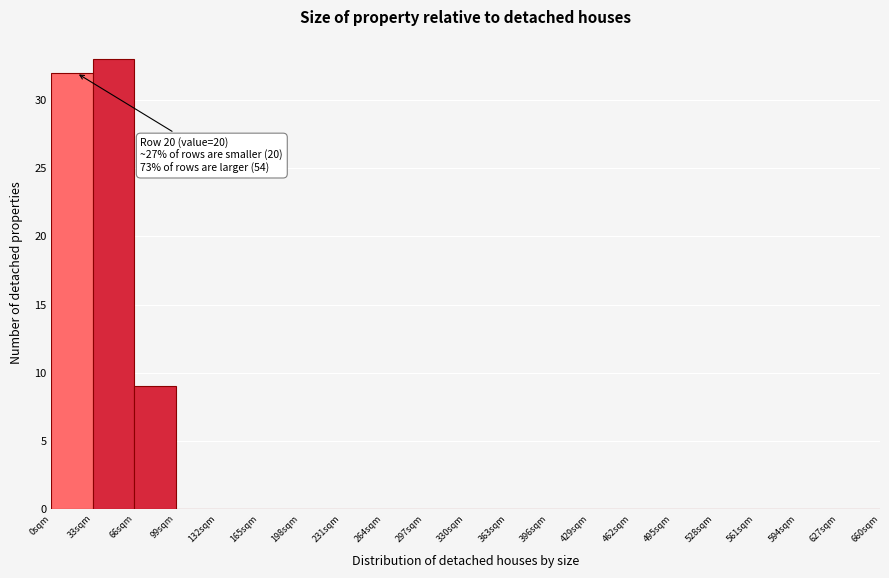

Which range on the x-axis has the tallest bar?

33 to 66